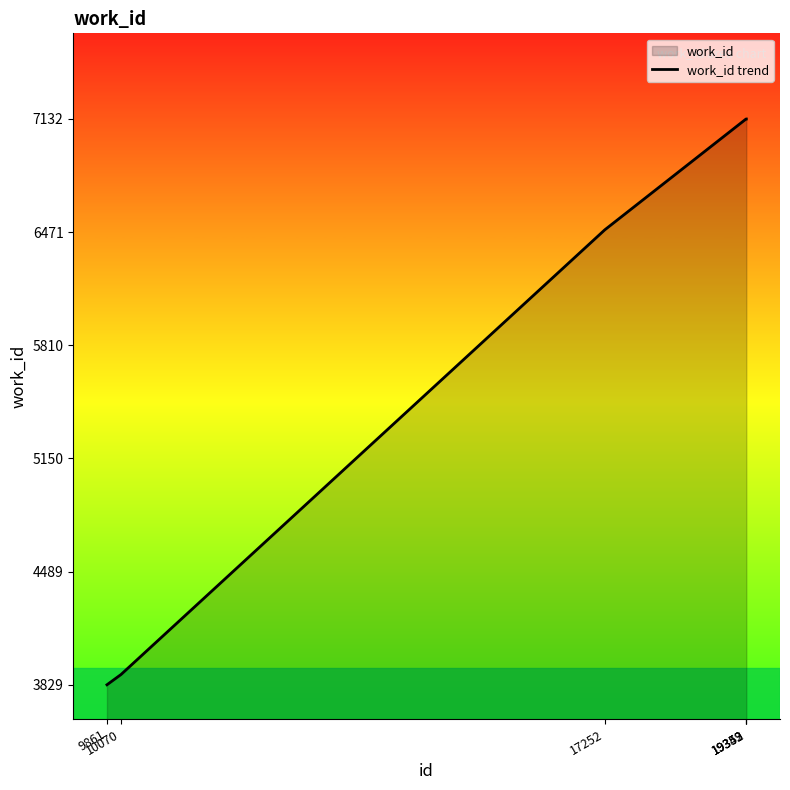

What is the minimum value shown in the chart?

3829